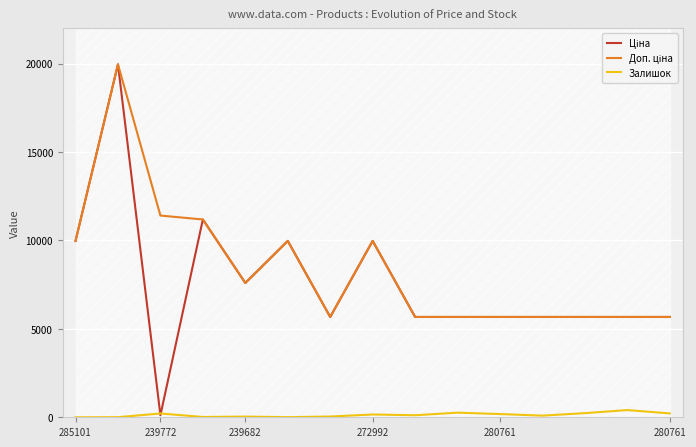

Is the value of Залишок at 239682 greater than the value of Ціна at 11?

No